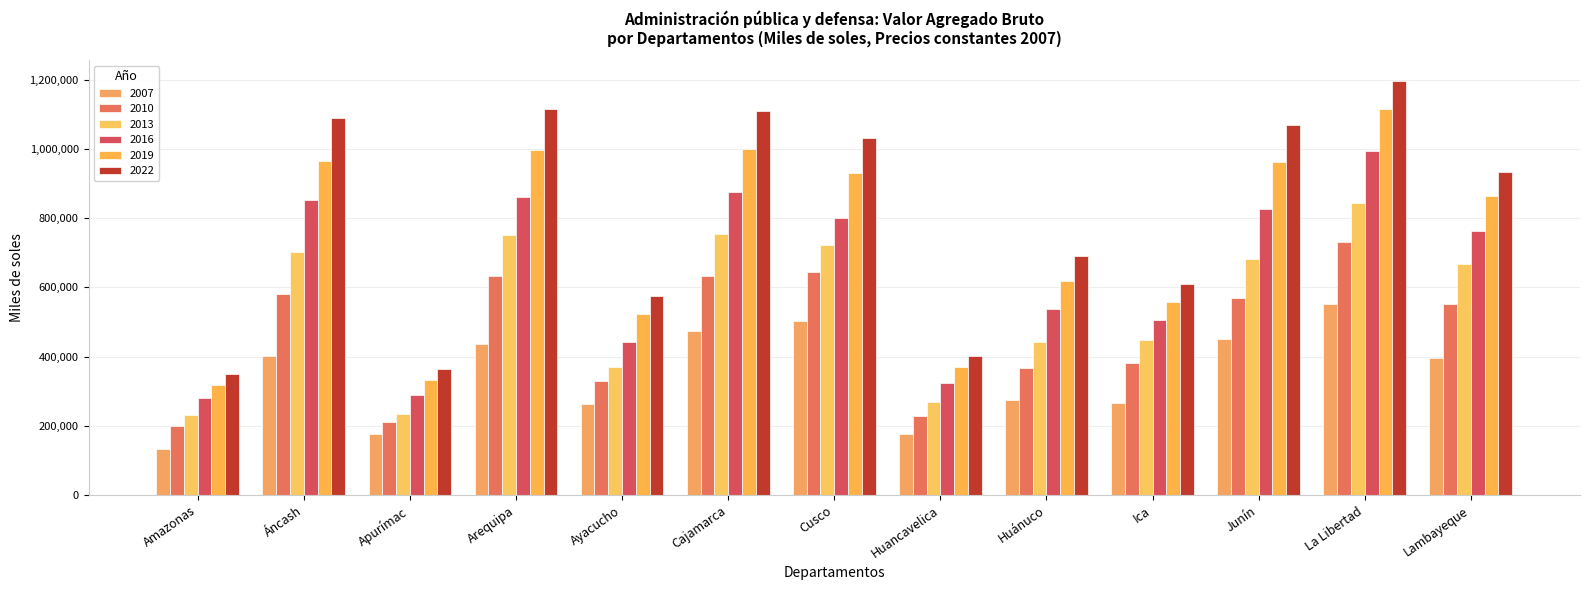

What is the sum of all 2022 values?

10532615